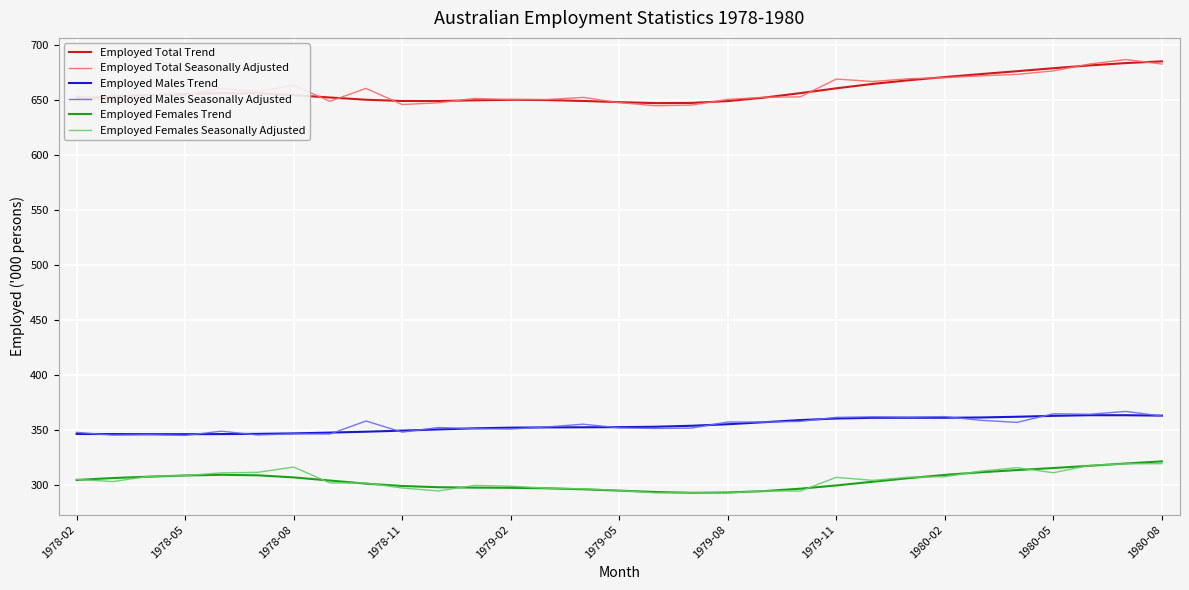

True or false: Employed Total Trend and Employed Males Trend cross at least once.

False